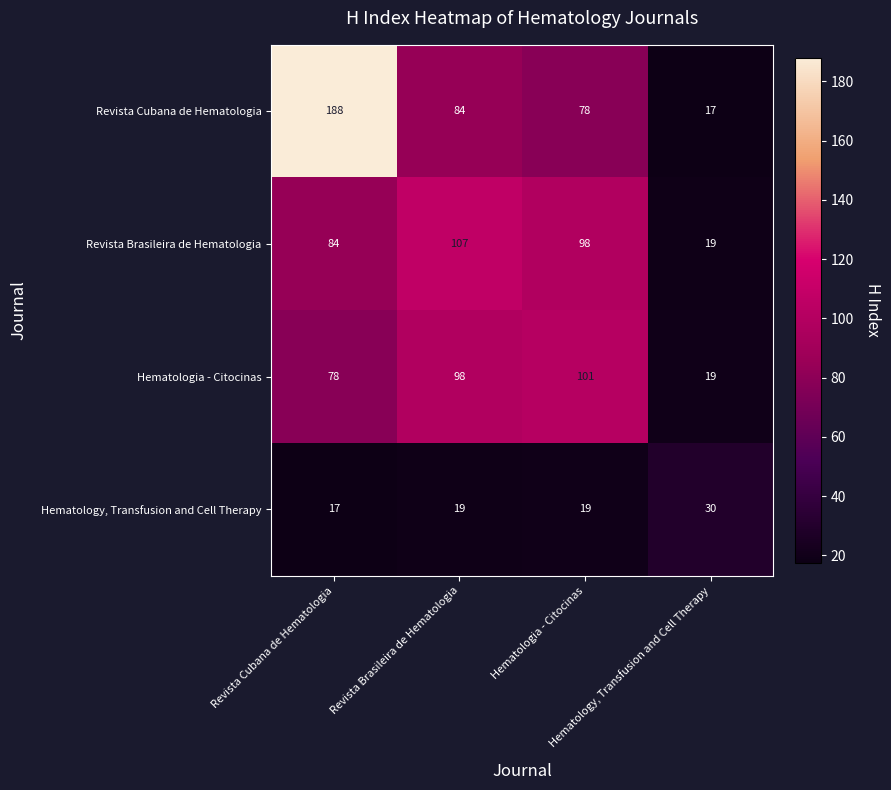

At which category is the sum across all series the highest?

Revista Cubana de Hematologia